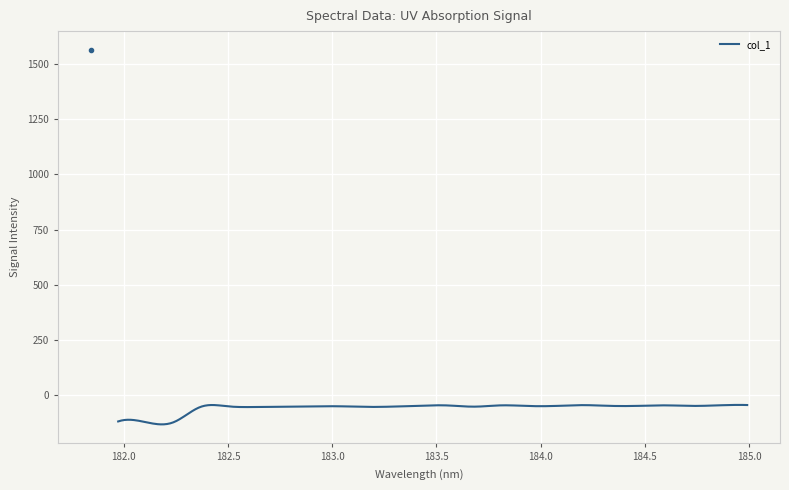

What is the difference between the maximum and minimum values?

88.4